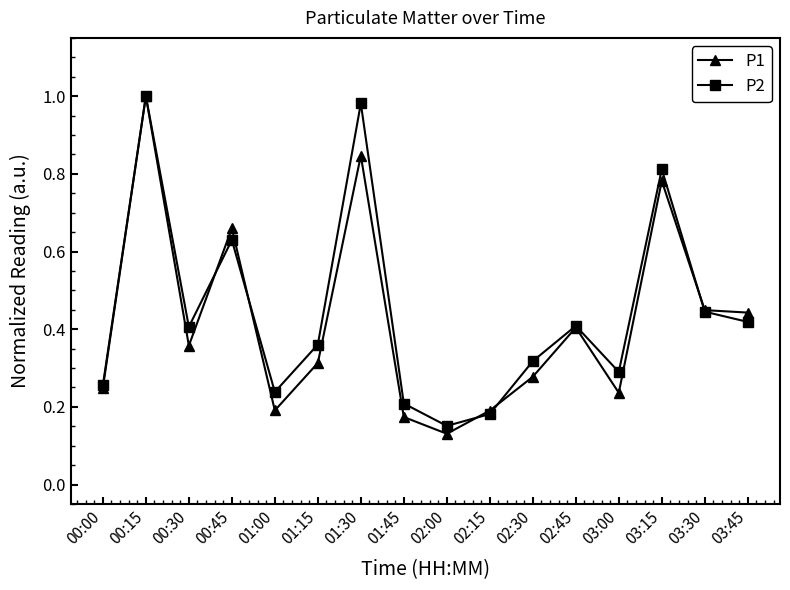

Where is P2 nearest to the value 0?

02:00